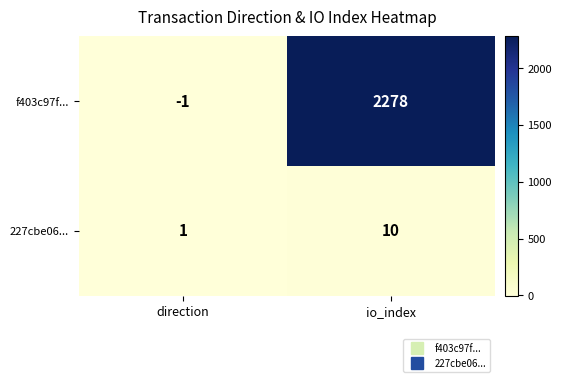

How many categories are shown in the chart?

2